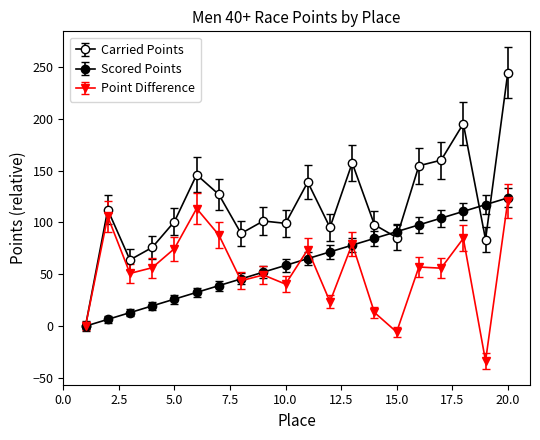

Which series has the largest total across all categories?

Carried Points